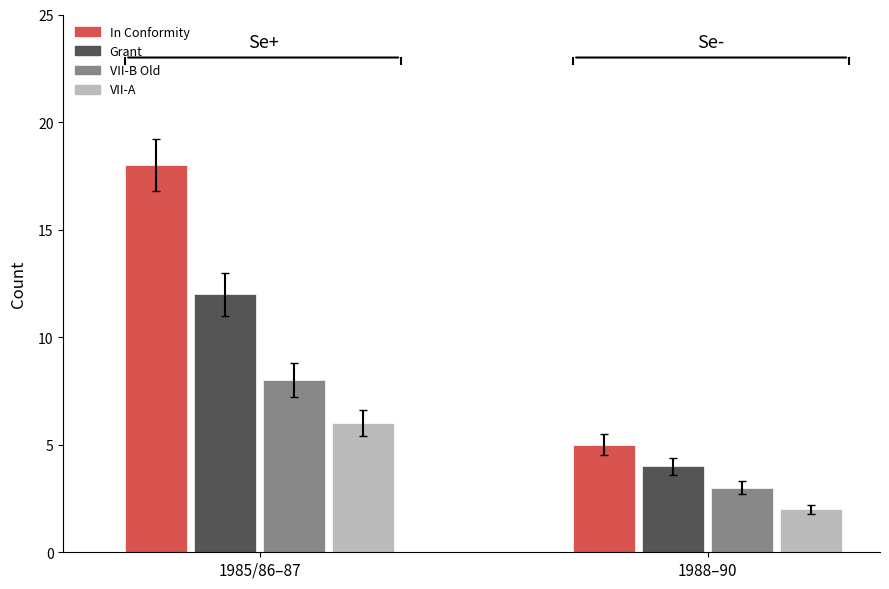

How many series are shown in this chart?

4